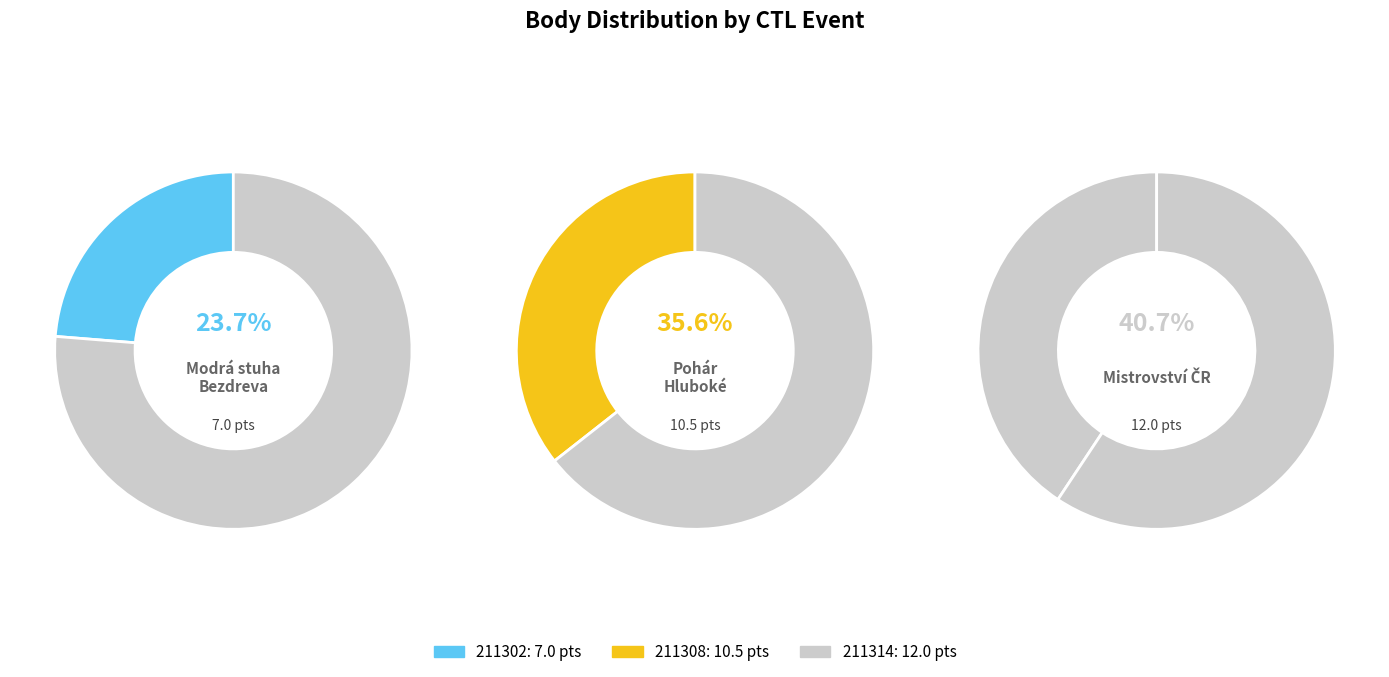

To the nearest percent, what is the difference between the 211314 and 211302 slice percentages?

17%